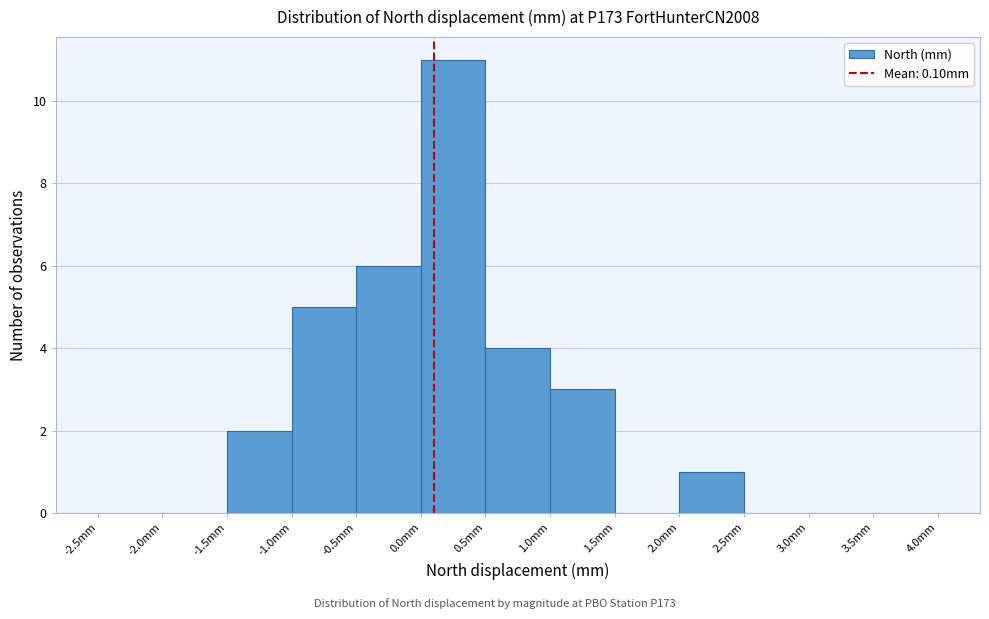

Reading left to right, transcribe this chart: for each bar, give the range it covers on the x-axis and its height. The values are not printed on the chart, so give them approximately, as read against the axis.

-2.5 to -2.0: 0
-2.0 to -1.5: 0
-1.5 to -1.0: 2
-1.0 to -0.5: 5
-0.5 to 0.0: 6
0.0 to 0.5: 11
0.5 to 1.0: 4
1.0 to 1.5: 3
1.5 to 2.0: 0
2.0 to 2.5: 1
2.5 to 3.0: 0
3.0 to 3.5: 0
3.5 to 4.0: 0